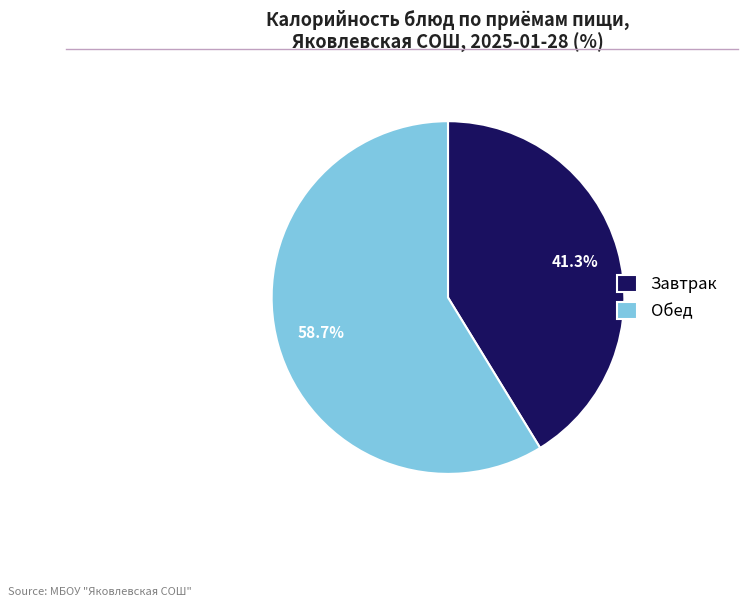

Approximately how many times larger is the value at Обед compared to Завтрак?

1.4